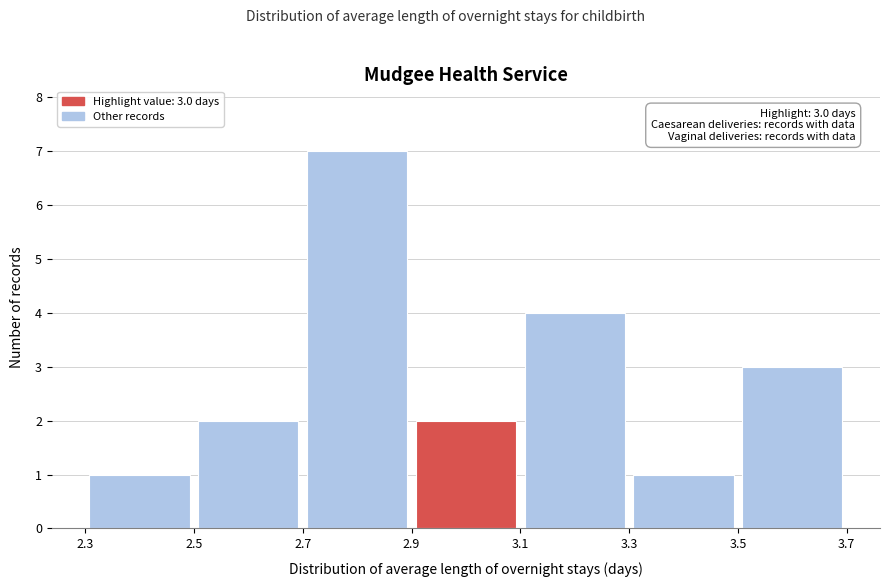

Which range on the x-axis has the tallest bar?

2.7 to 2.9